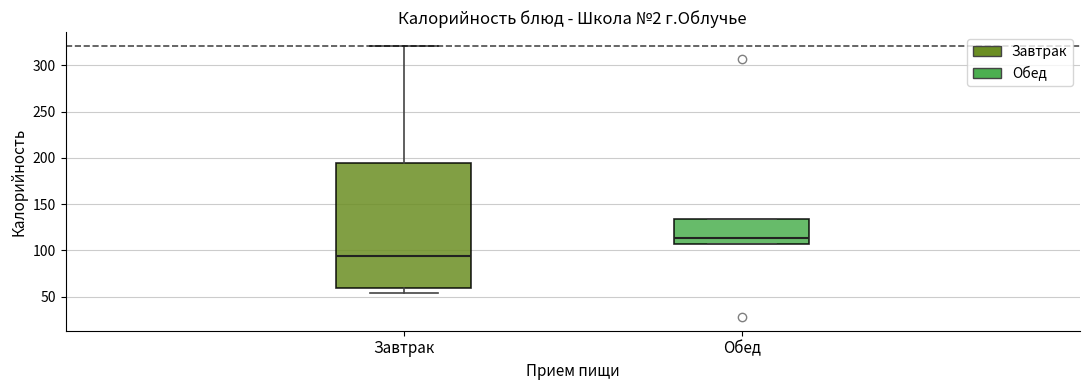

Which box's median line is the lowest?

Завтрак